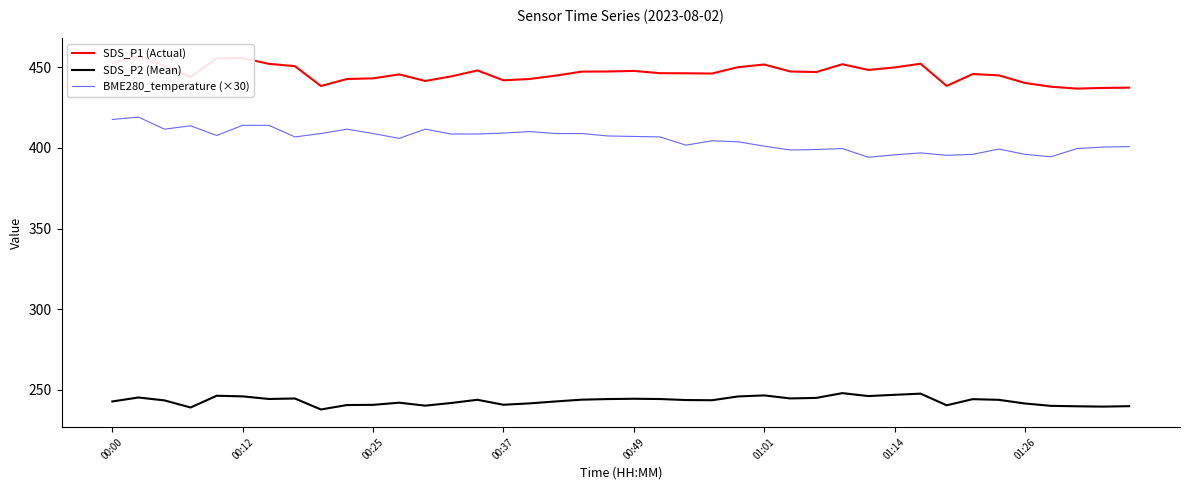

At how many categories does at least one series exceed 327?

40